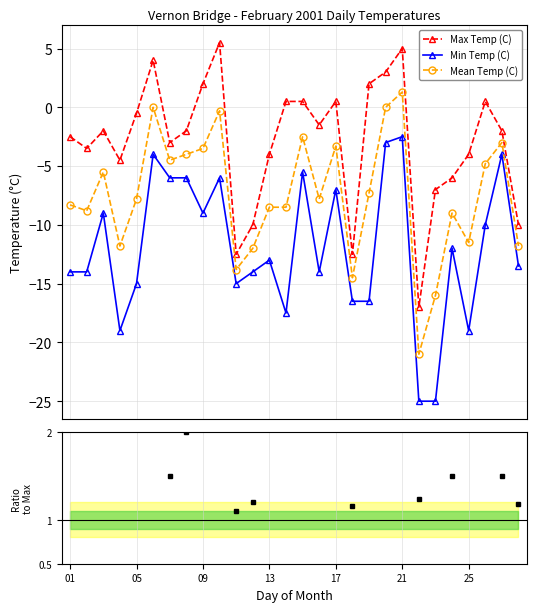

Is this an area chart (filled region under the line)?

No